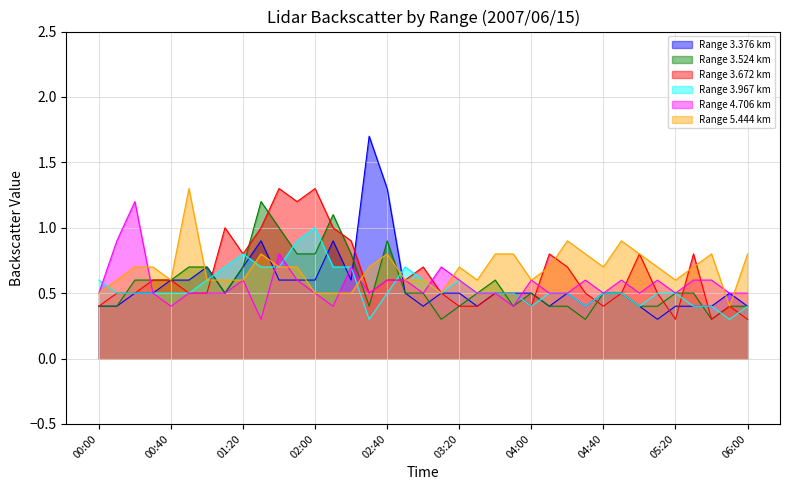

What is the label of the 36th point from the left?

05:50